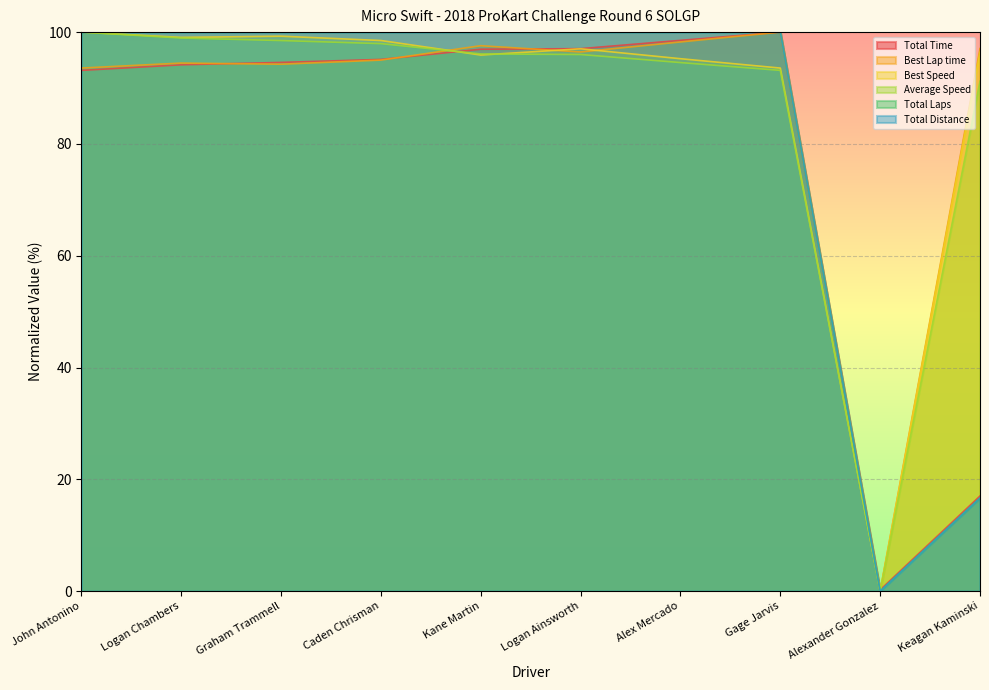

At how many categories does at least one series exceed 81?

9